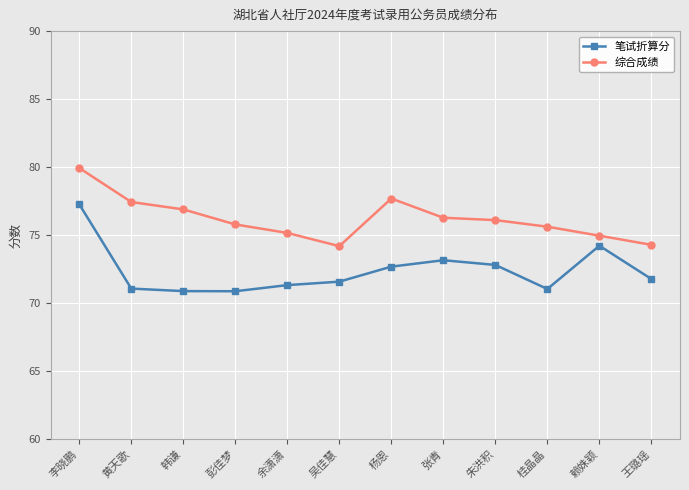

What is the difference between the maximum and minimum values in the 综合成绩 series?

5.7